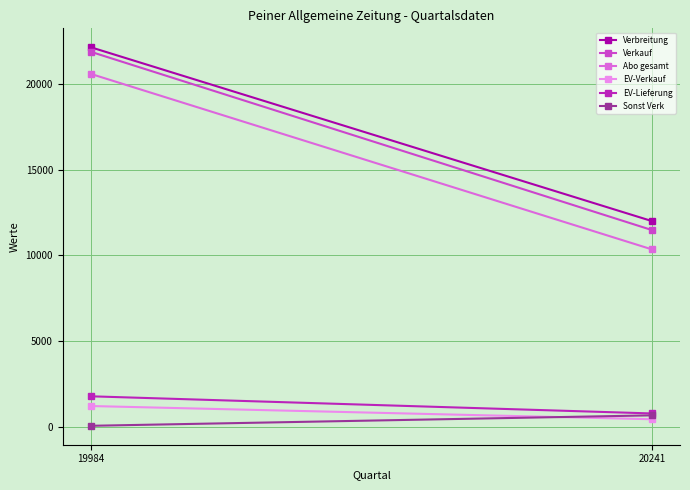

How many Verkauf values are between 11474 and 21863?

2